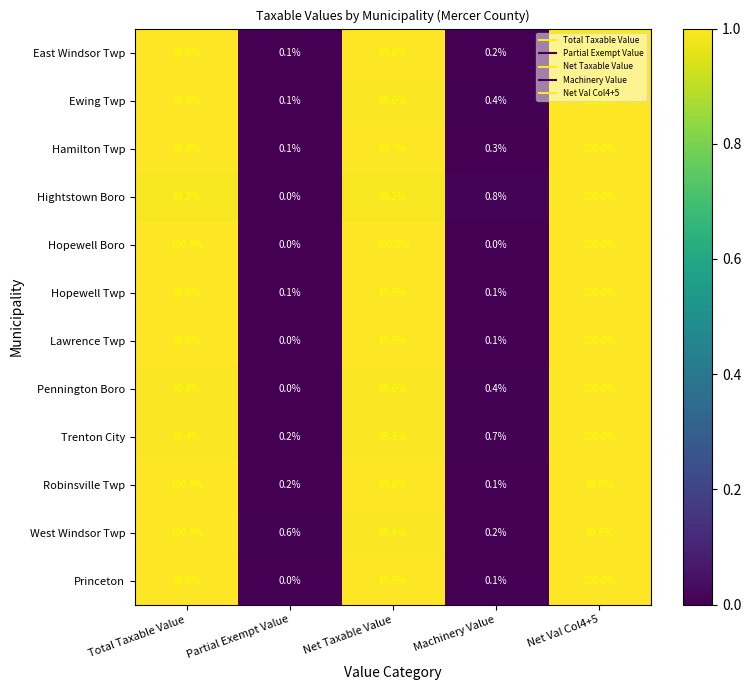

What is the spread (max minus min) of values at Net Val Col4+5?

0.4